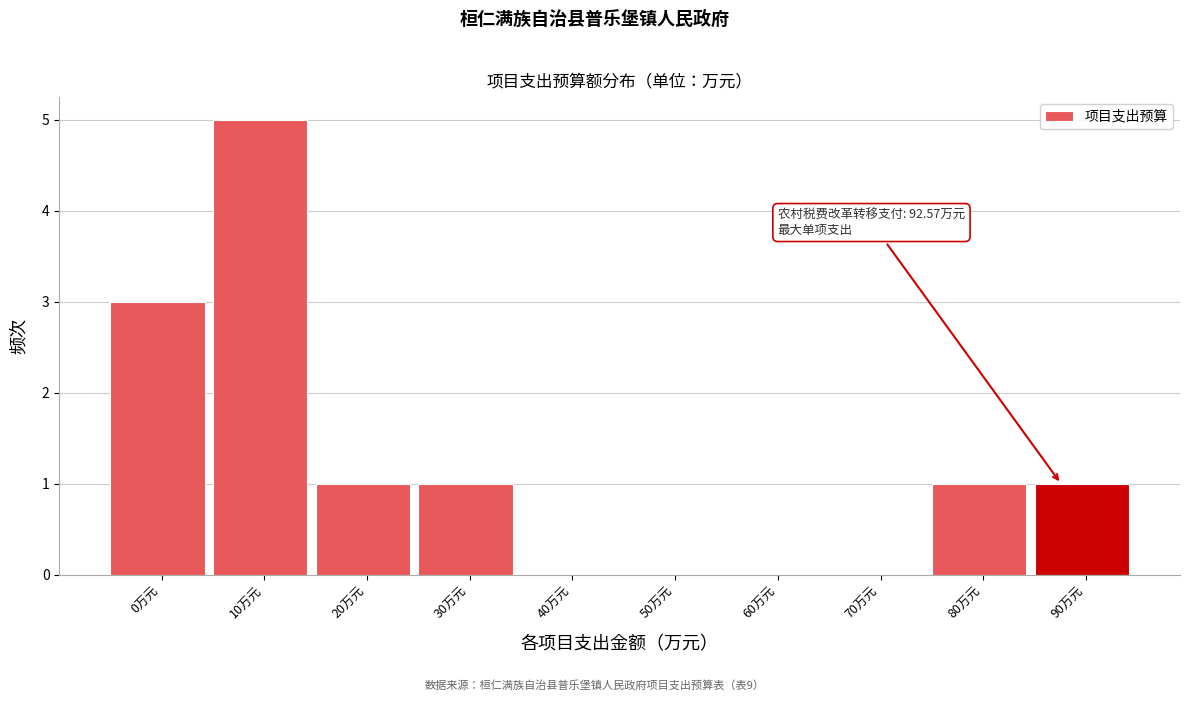

Reading right to left, extract all data points from this chart.

90万元=1	80万元=1	70万元=0	60万元=0	50万元=0	40万元=0	30万元=1	20万元=1	10万元=5	0万元=3